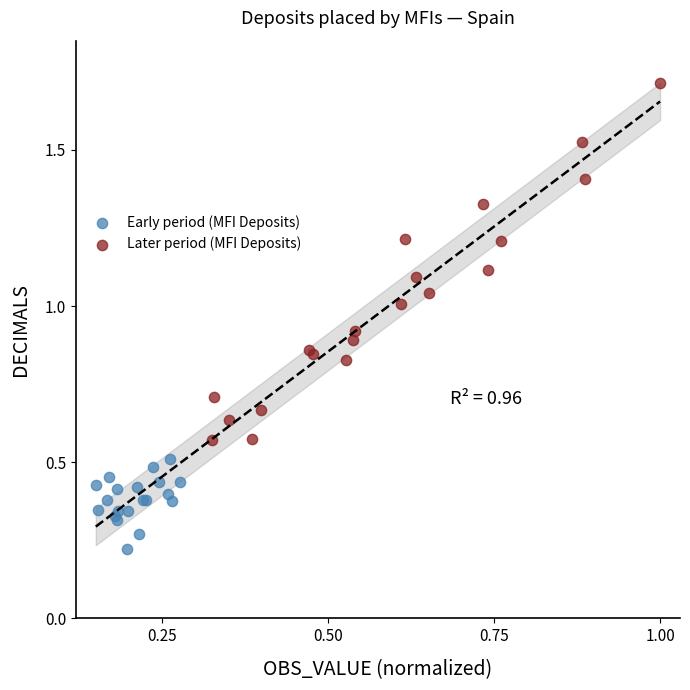

Which series contains the lowest Y value?

Early period (MFI Deposits)